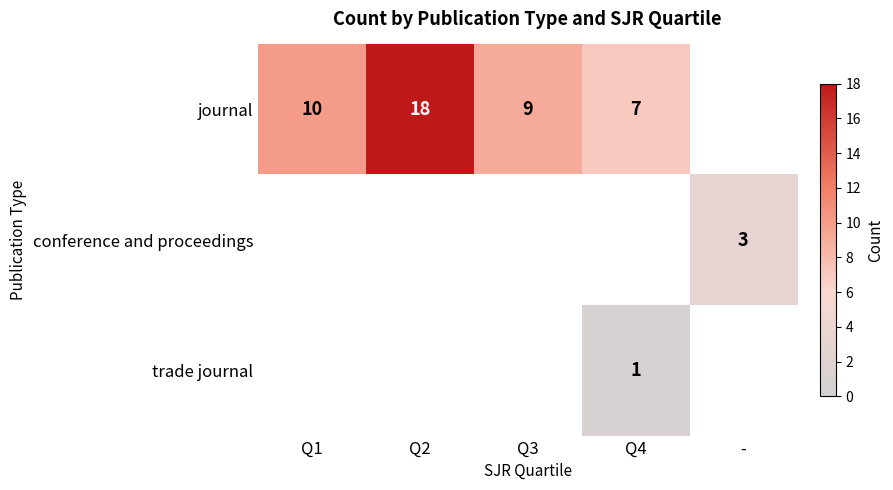

The trade journal series shows 0 at Q4. True or false?

False